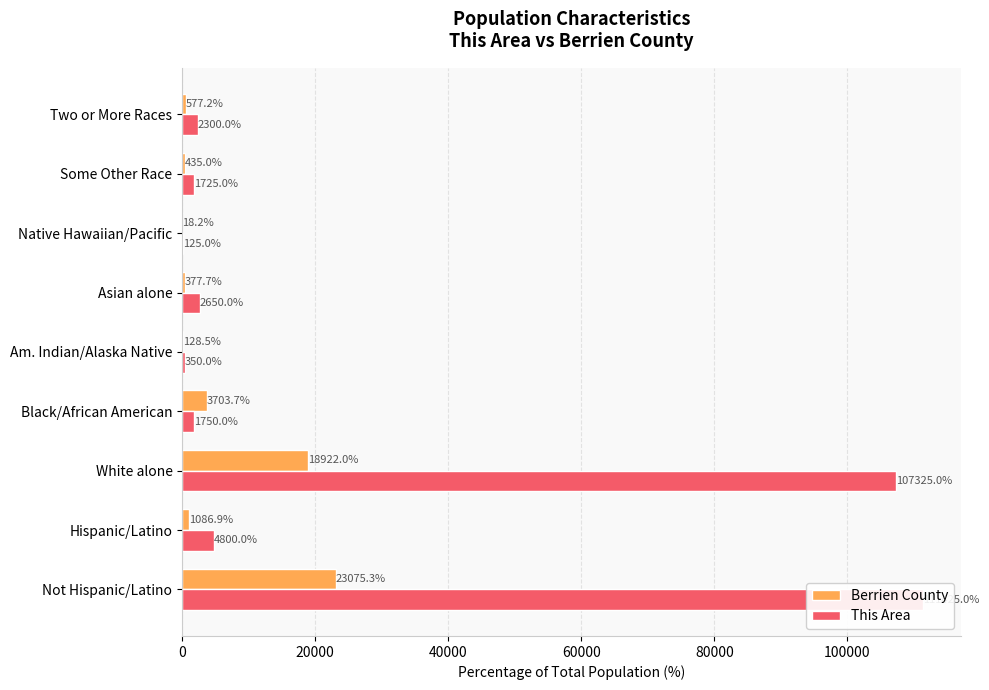

Reading left to right, transcribe all the data shown in this chart.

Berrien County: 23075.3	1086.9	18922.0	3703.7	128.5	377.7	18.2	435.0	577.2
This Area: 111425.0	4800.0	107325.0	1750.0	350.0	2650.0	125.0	1725.0	2300.0